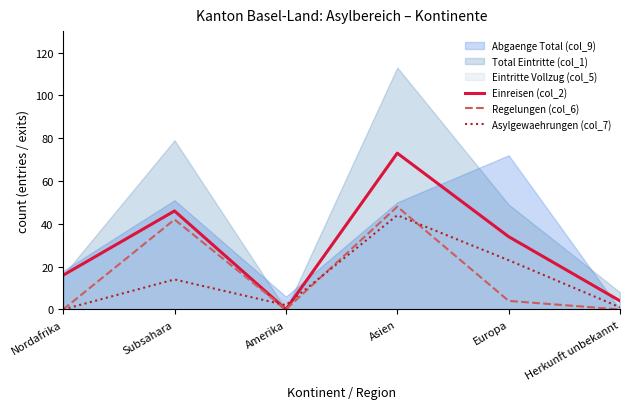

What is the label of the 1st point from the right?

Herkunft unbekannt